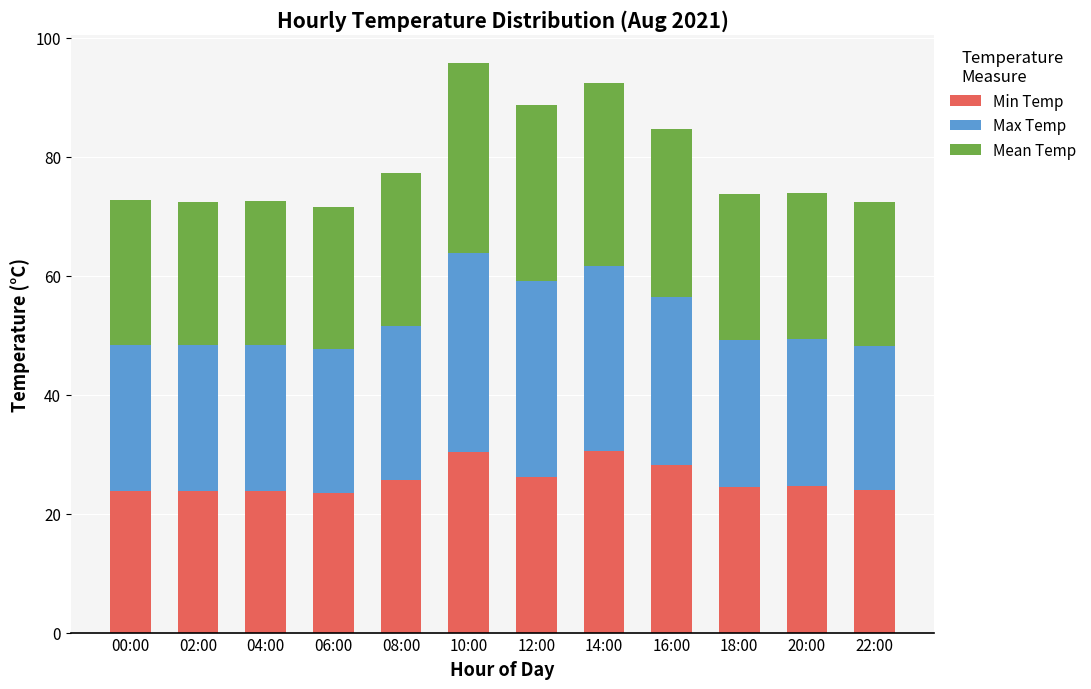

What is the total value across all series at 14:00?

92.4